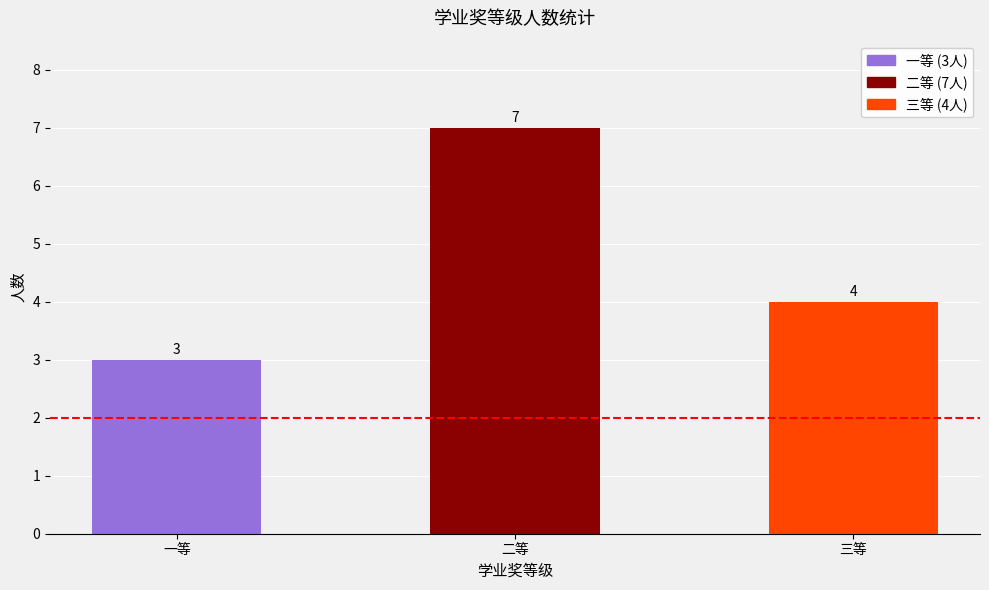

What is the sum of the values at 三等 and 二等?

11